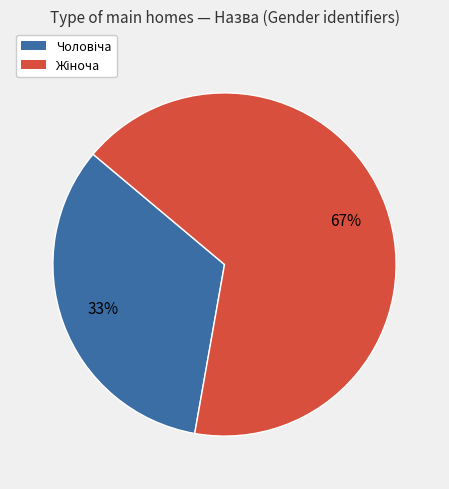

Is there a majority slice in this chart?

Yes